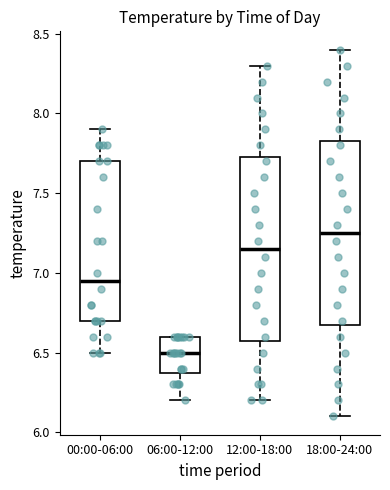

Which box's median line is the highest?

18:00-24:00